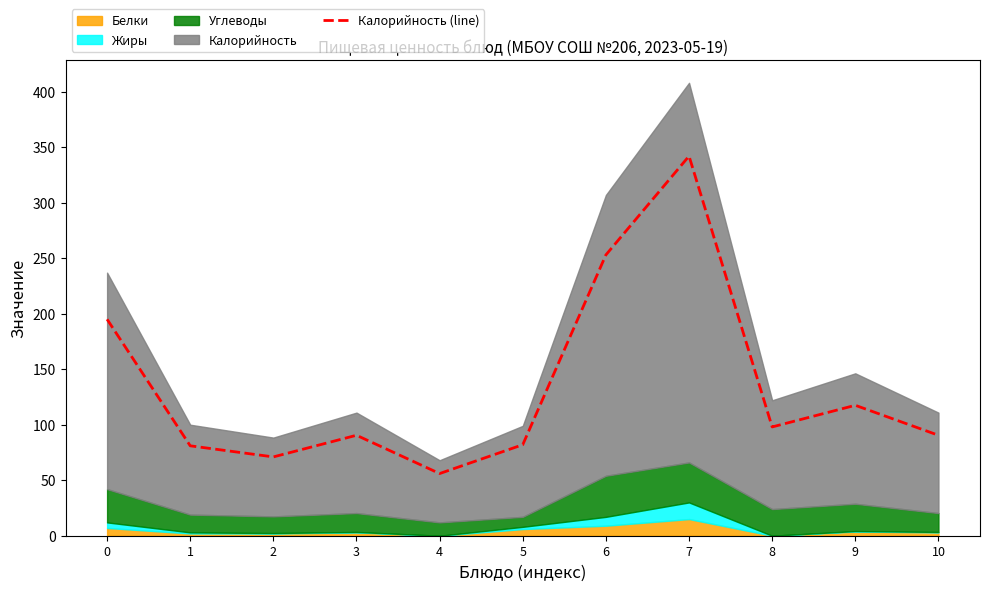

Rank the categories by value from lowest to highest.

4, 2, 1, 5, 3, 10, 8, 9, 0, 6, 7